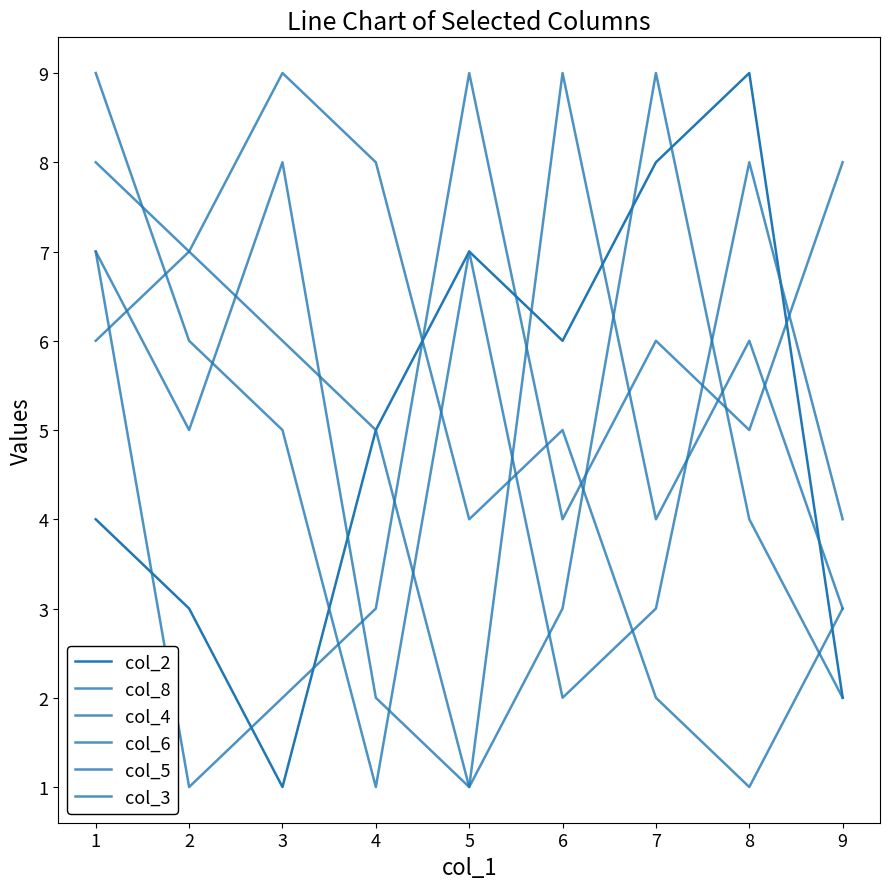

What is the value of the col_2 point at the 5th from the left?

7